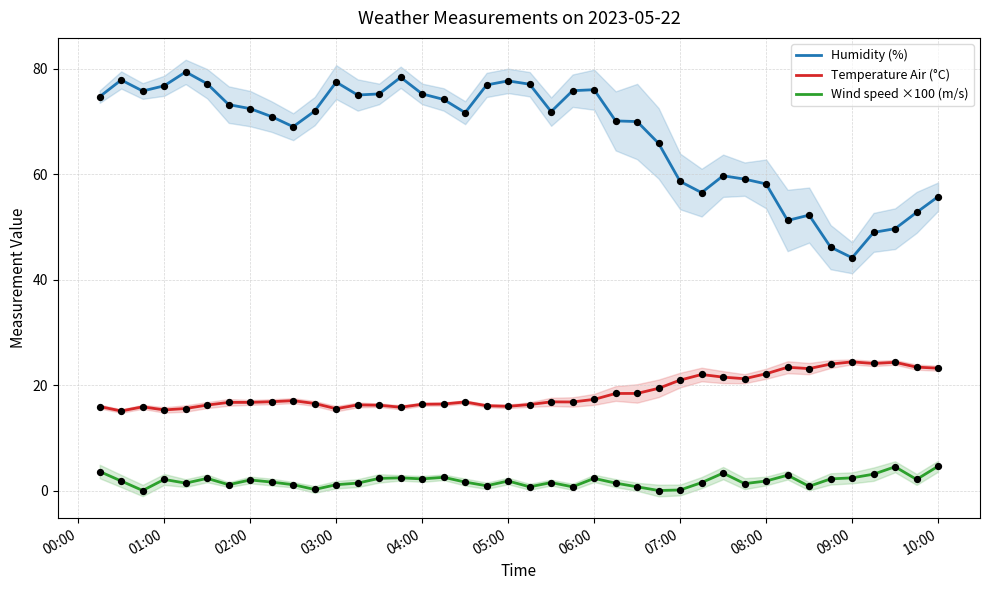

Which series reaches the maximum Y coordinate?

Humidity (%)